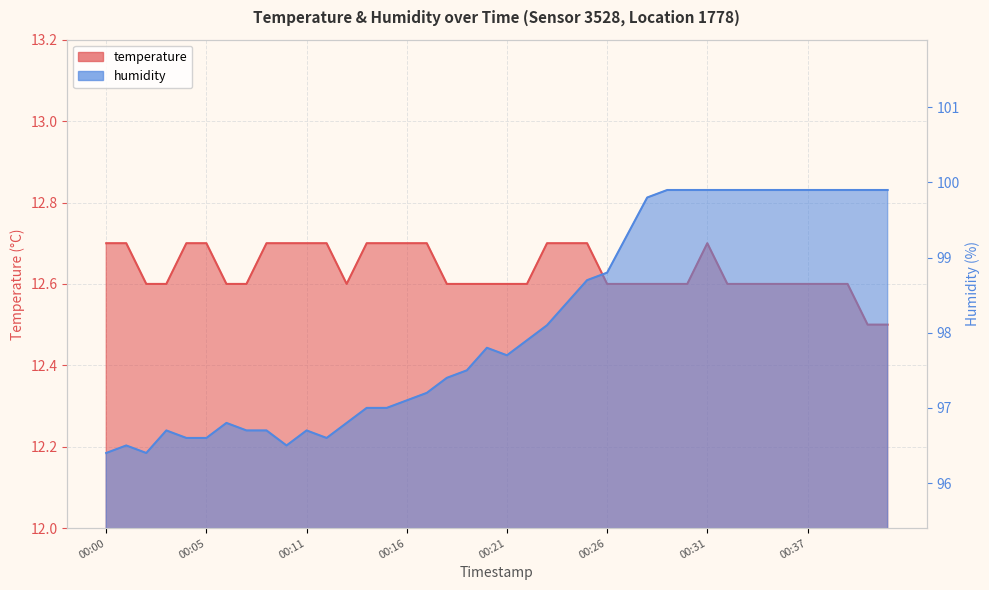

Reading left to right, what are all the values shown in this chart?

temperature: 12.7	12.7	12.6	12.6	12.7	12.7	12.6	12.6	12.7	12.7	12.7	12.7	12.6	12.7	12.7	12.7	12.7	12.6	12.6	12.6	12.6	12.6	12.7	12.7	12.7	12.6	12.6	12.6	12.6	12.6	12.7	12.6	12.6	12.6	12.6	12.6	12.6	12.6	12.5	12.5
humidity: 96.4	96.5	96.4	96.7	96.6	96.6	96.8	96.7	96.7	96.5	96.7	96.6	96.8	97.0	97.0	97.1	97.2	97.4	97.5	97.8	97.7	97.9	98.1	98.4	98.7	98.8	99.3	99.8	99.9	99.9	99.9	99.9	99.9	99.9	99.9	99.9	99.9	99.9	99.9	99.9